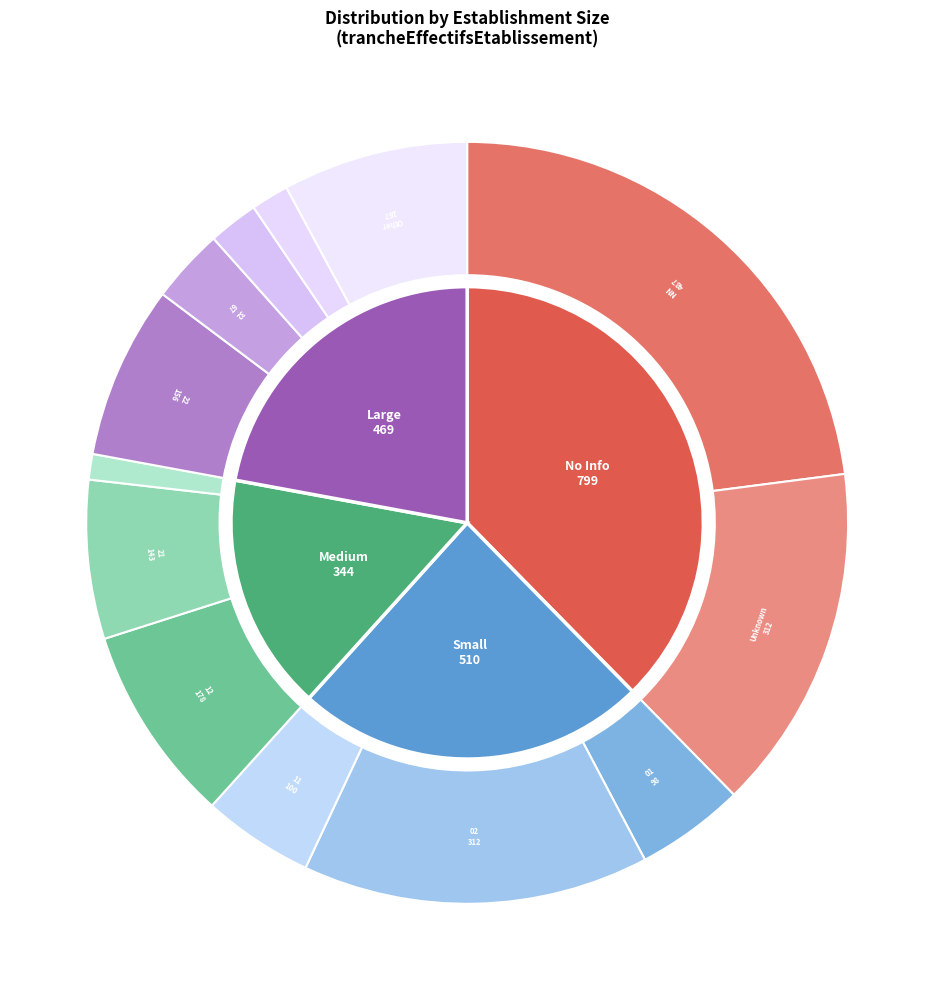

The 32 slice represents 13% of the pie. True or false?

False